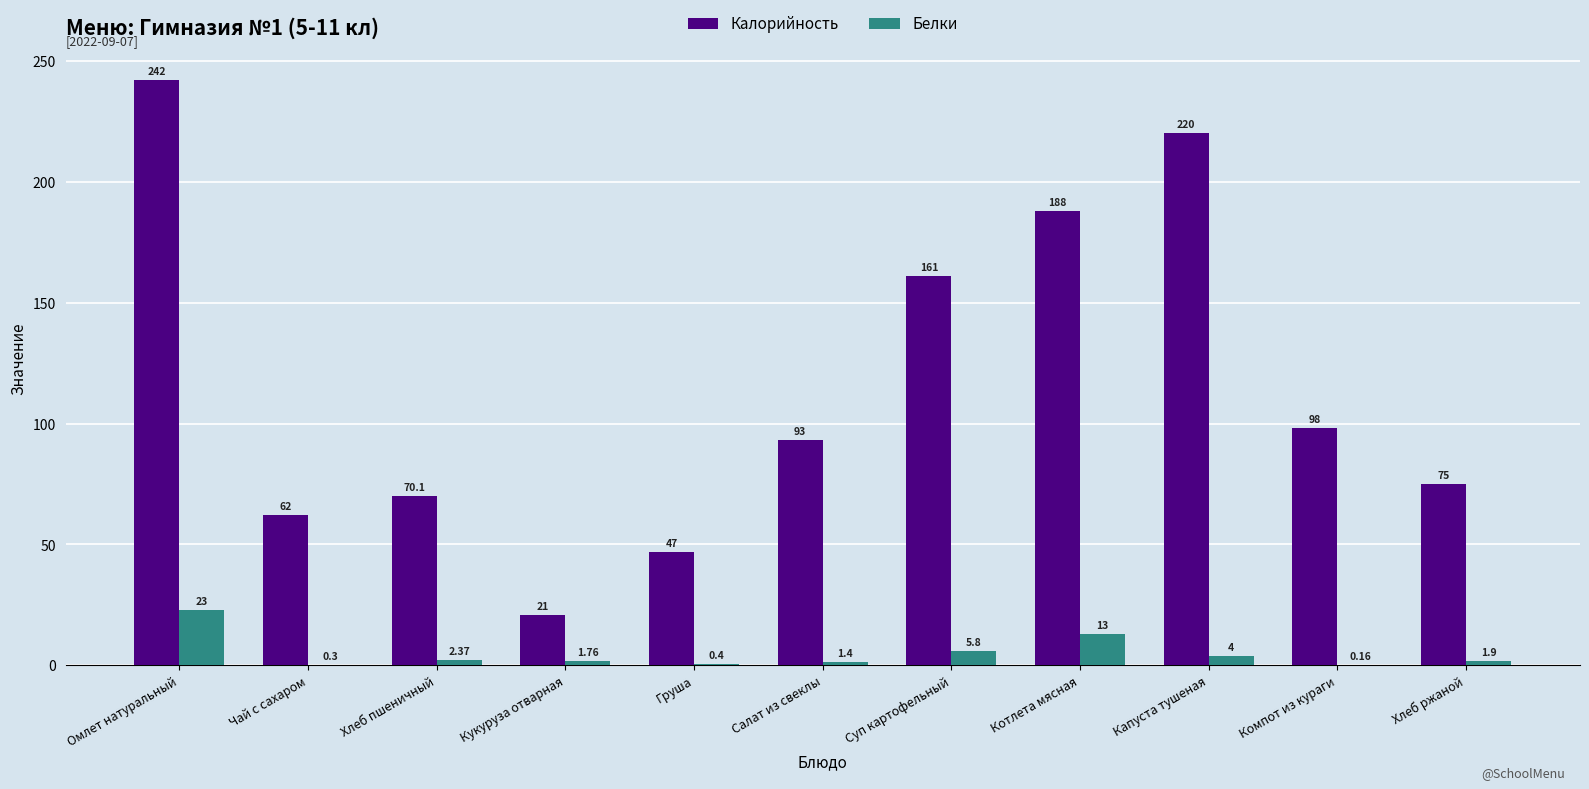

What is the sum of the Белки values at Омлет натуральный and Капуста тушеная?

27.0